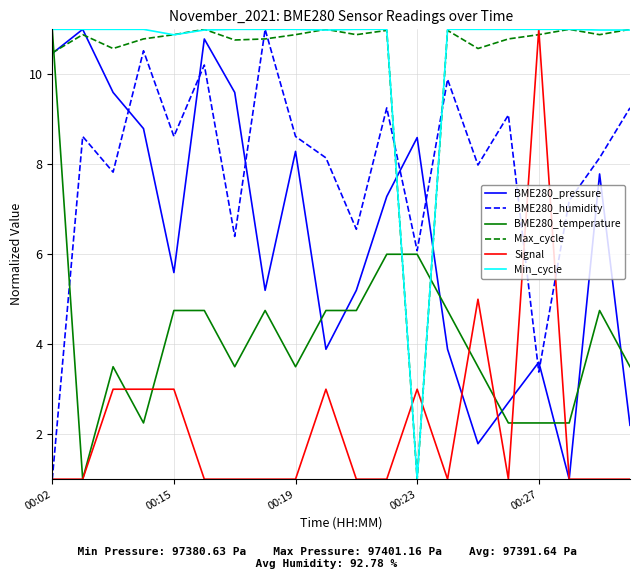

How many intersections are there between BME280_humidity and Max_cycle?

4